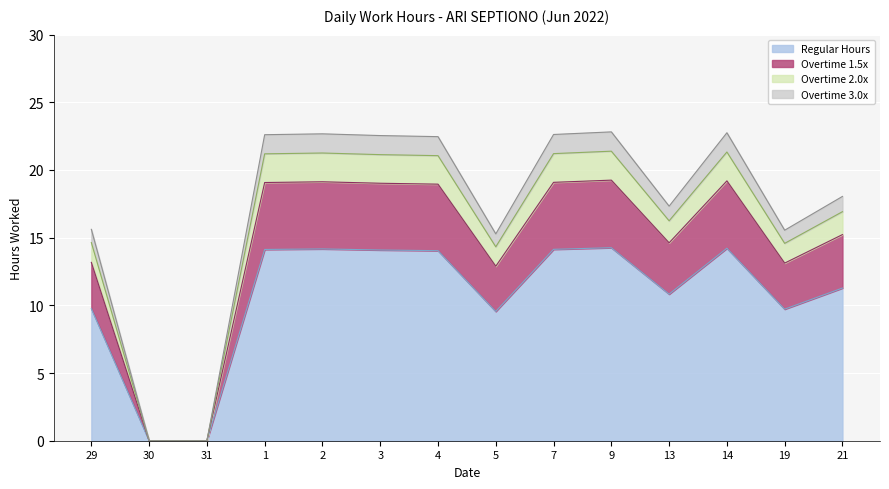

List the labels in order of value, largest first.

9, 14, 2, 7, 1, 3, 4, 21, 13, 29, 19, 5, 30, 31